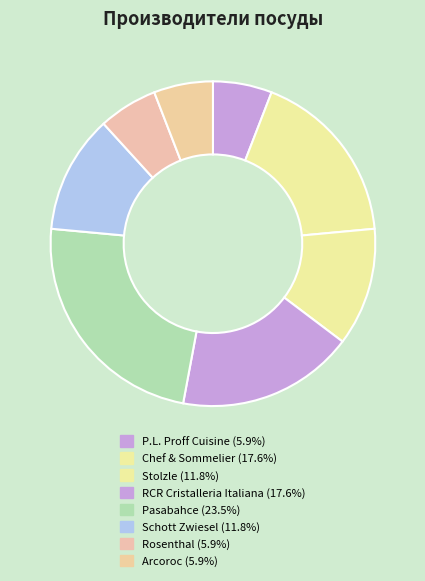

How many slices are in this pie chart?

8